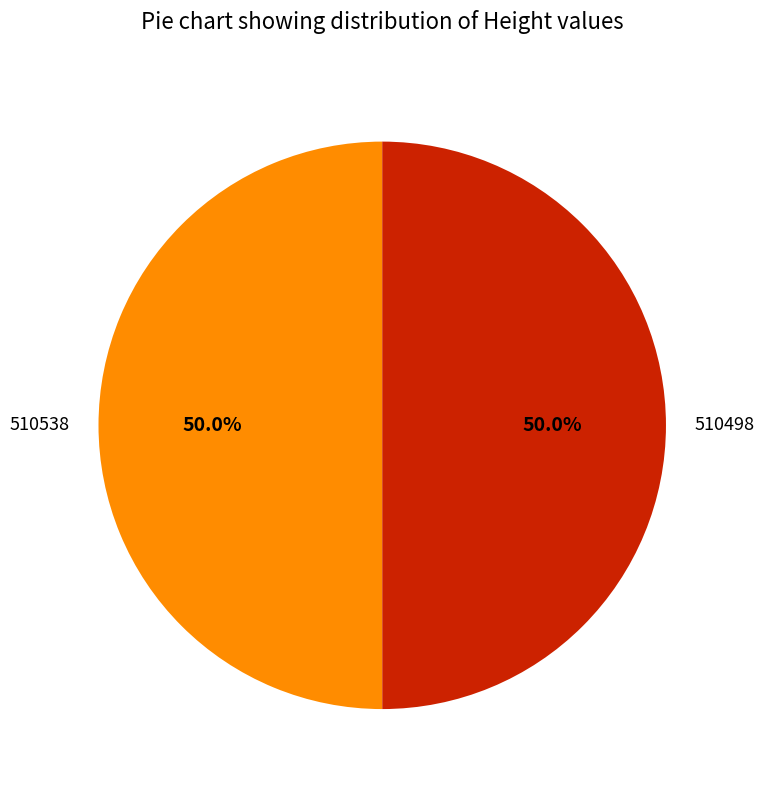

Approximately how many times larger is the value at 510498 compared to 510538?

1.0